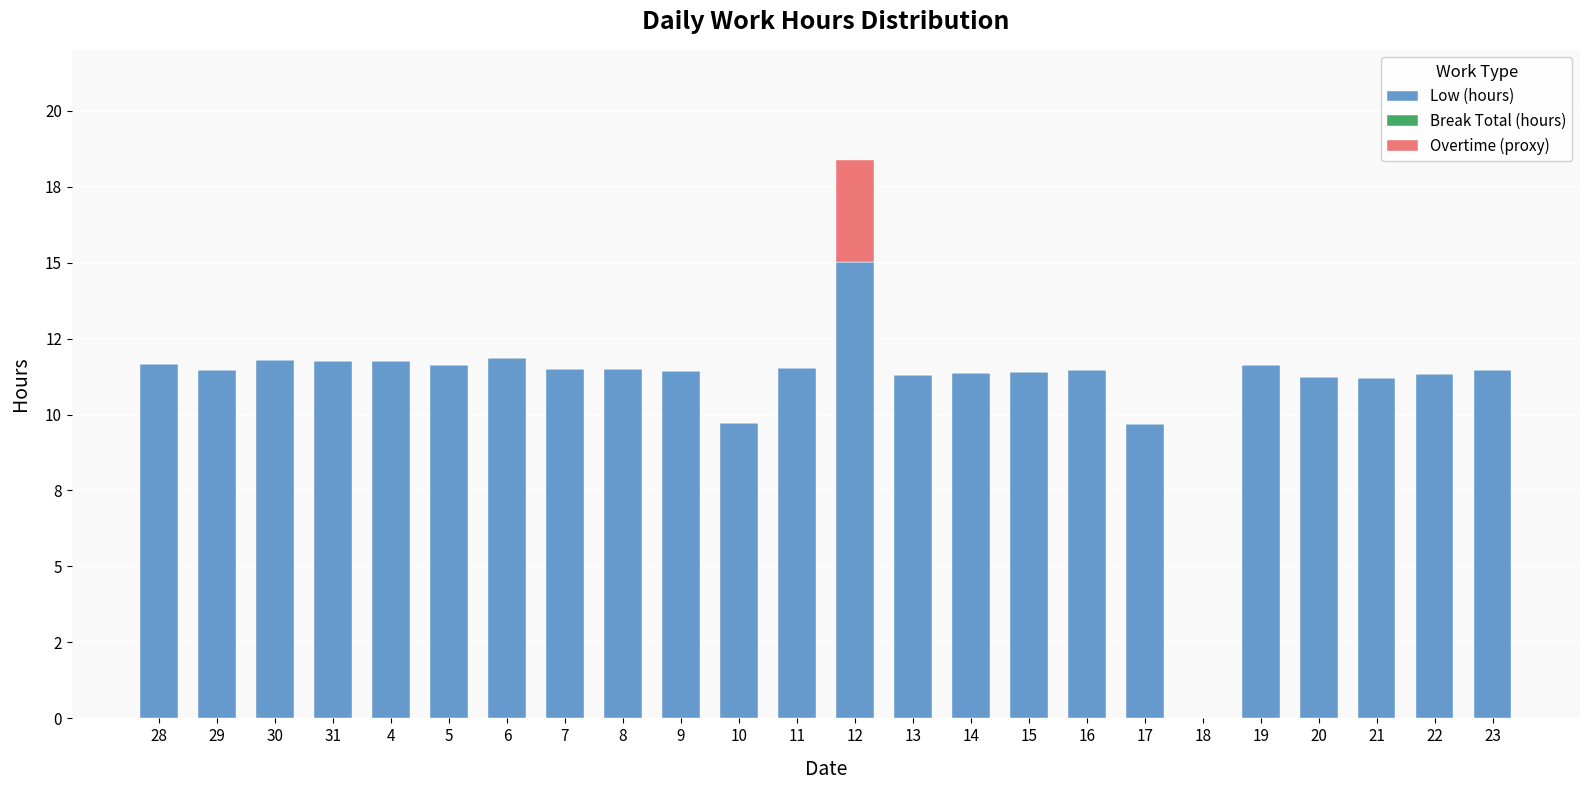

At which label is Low (hours) closest to 7?

17